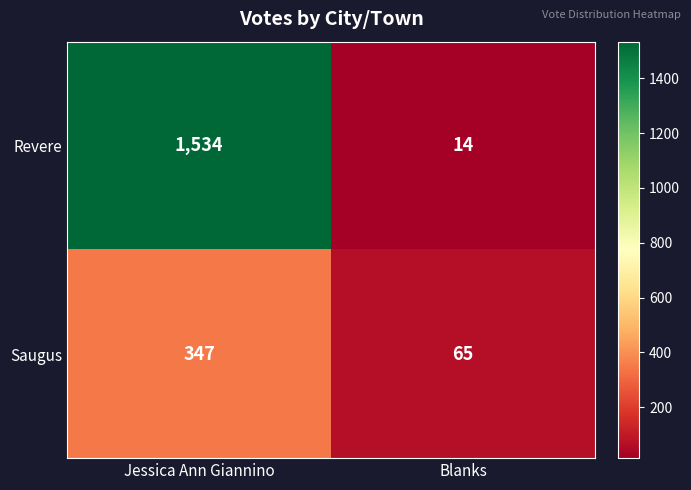

List the series in order of their overall mean, lowest first.

Saugus, Revere